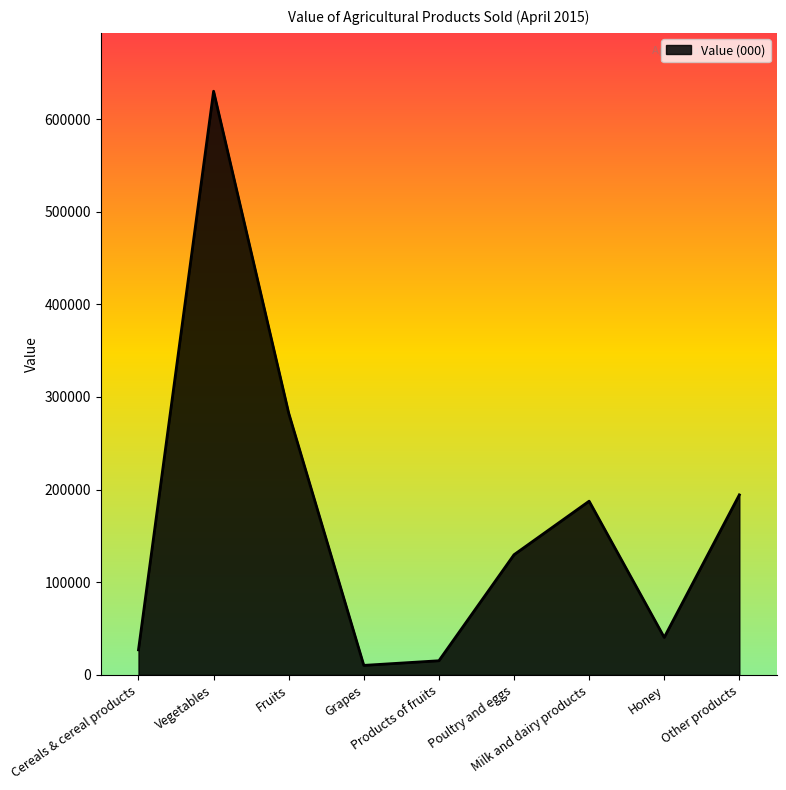

What is the difference between the maximum and minimum values?

619733